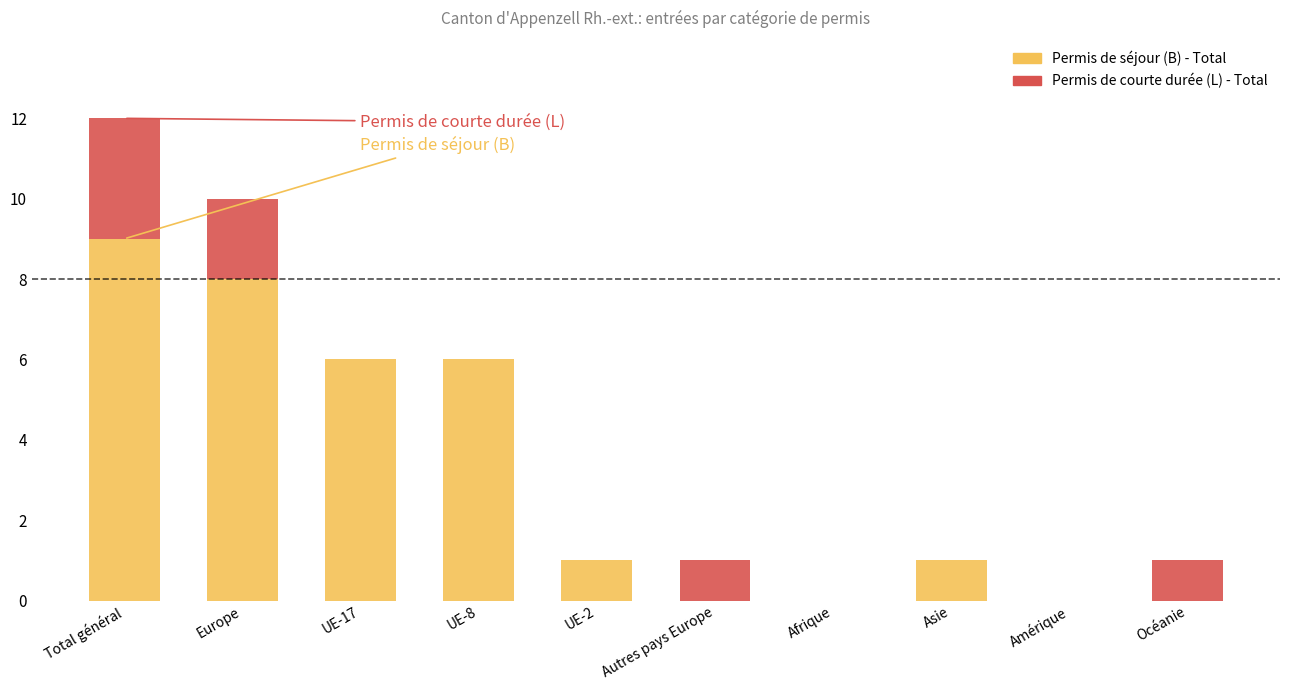

True or false: Permis de séjour (B) - Total has a value of 2 at UE-2.

False